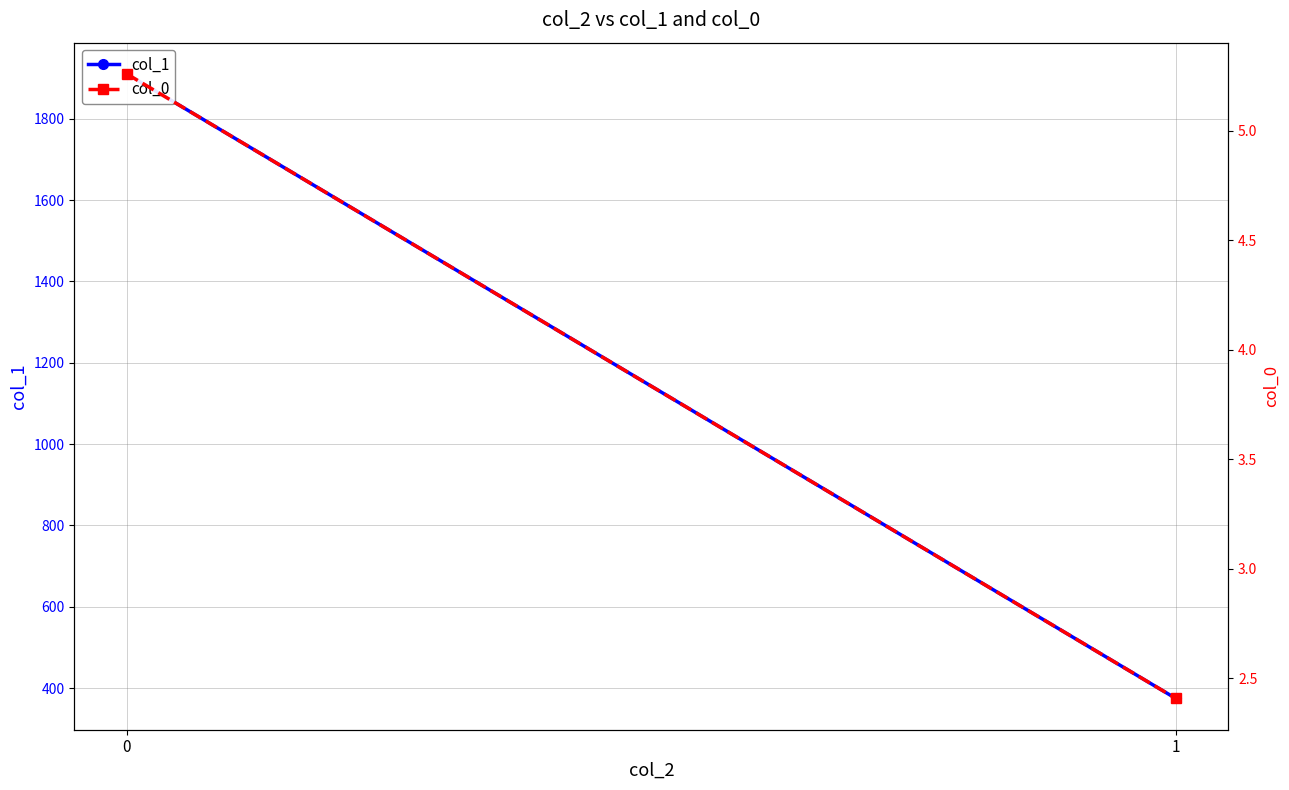

Rank the series by their maximum value, from lowest to highest.

col_0, col_1